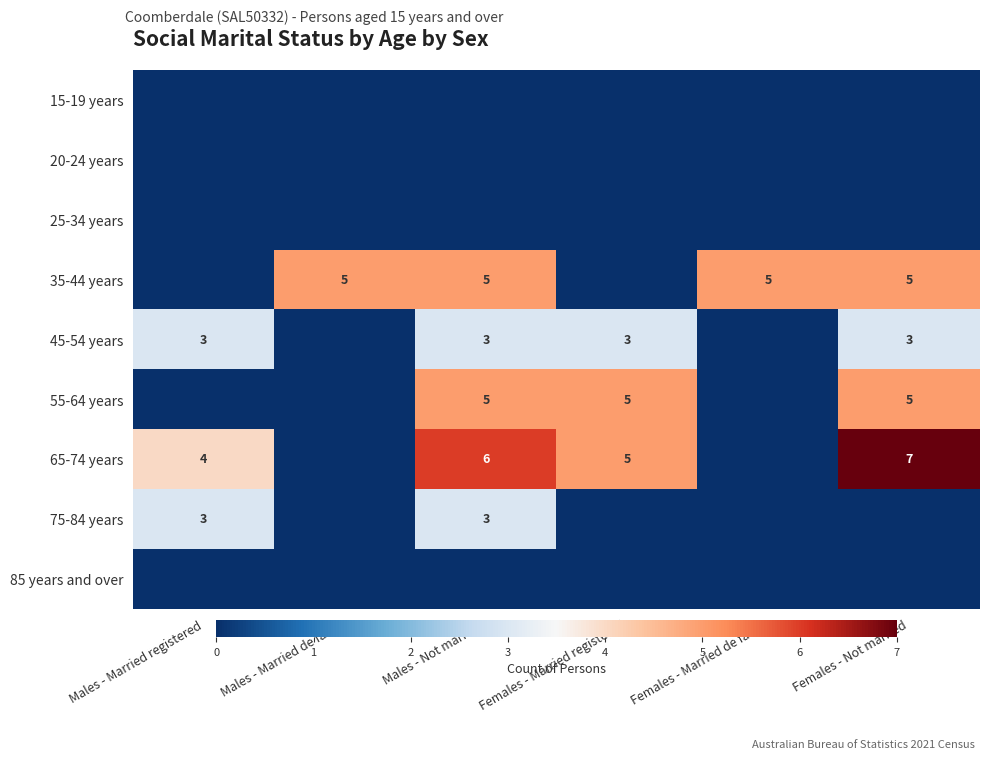

What is the spread (max minus min) of values at Females - Married registered?

5